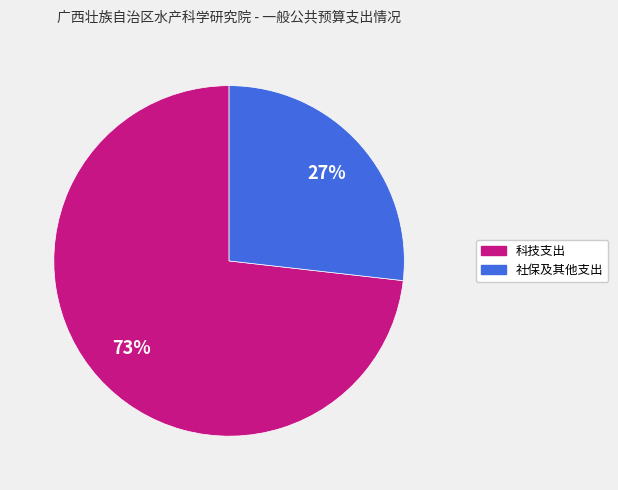

Do 社保及其他支出 and 科技支出 together represent more than half of the pie?

Yes